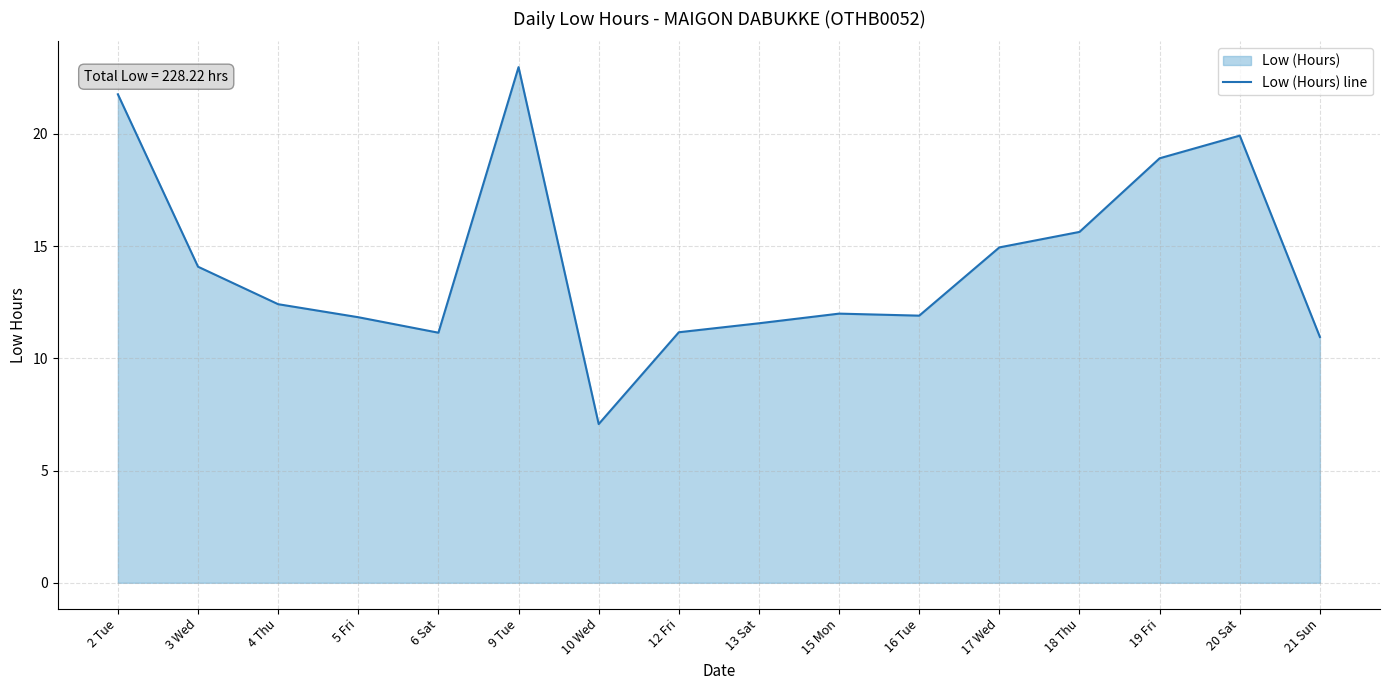

Is it true that the value at 19 Fri is 18.9?

True